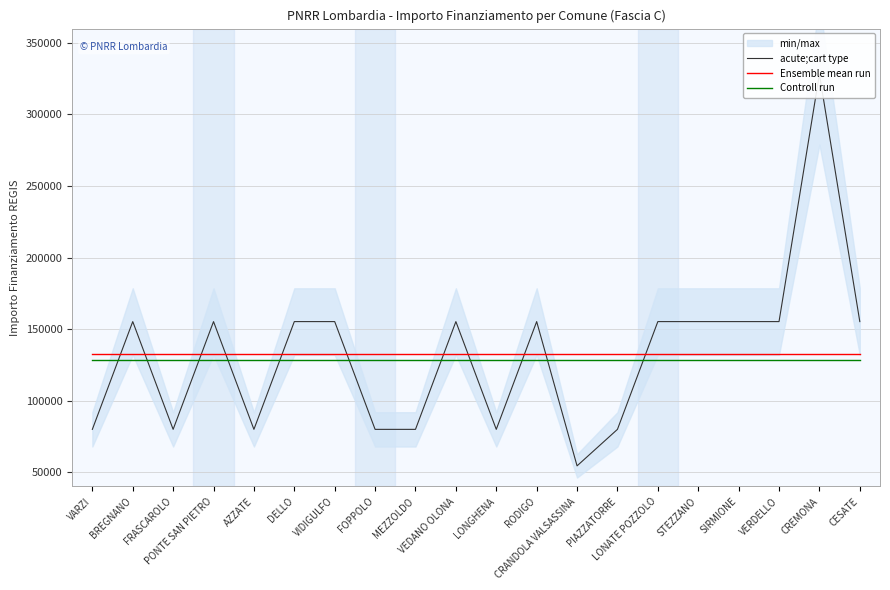

At which category is the sum across all series the highest?

CREMONA